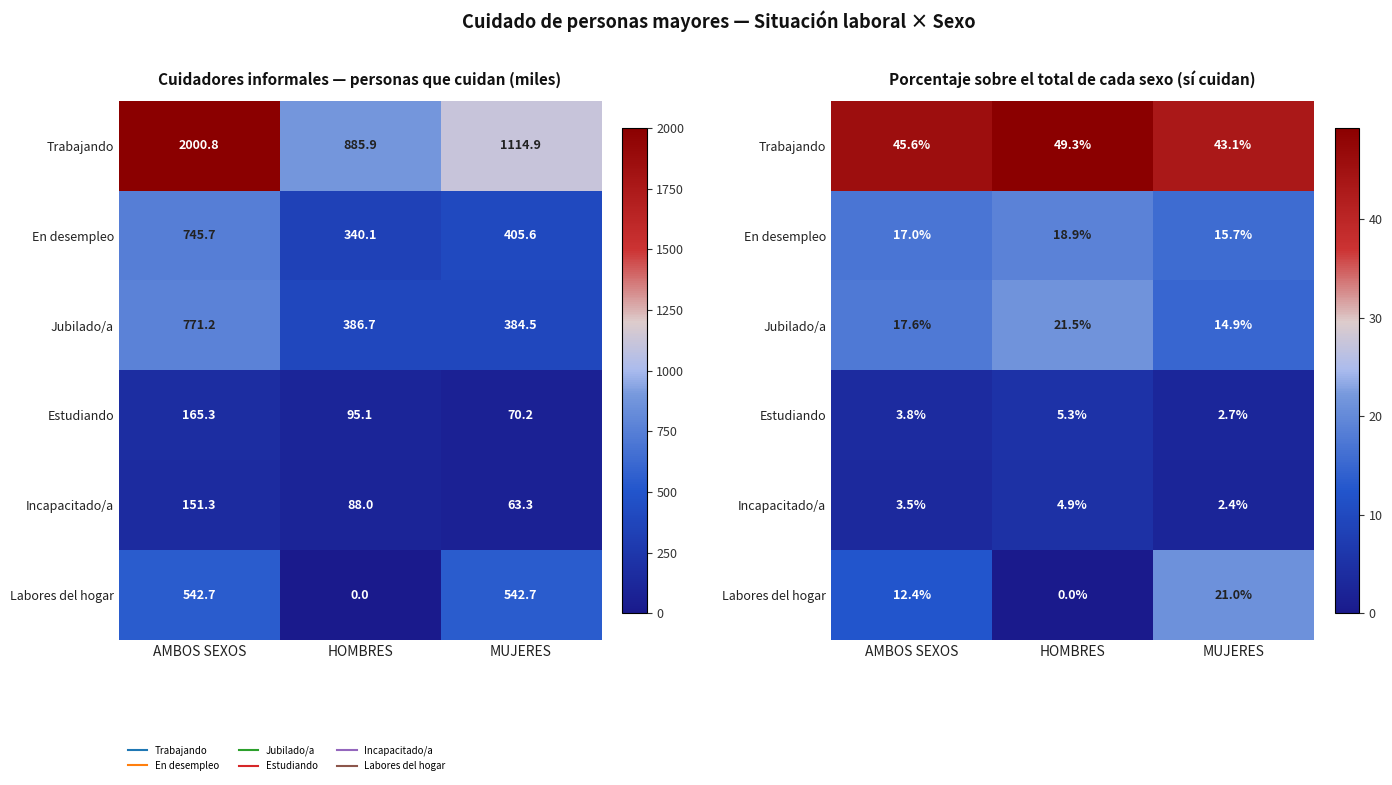

List the labels in order of Trabajando value, largest first.

HOMBRES, AMBOS SEXOS, MUJERES